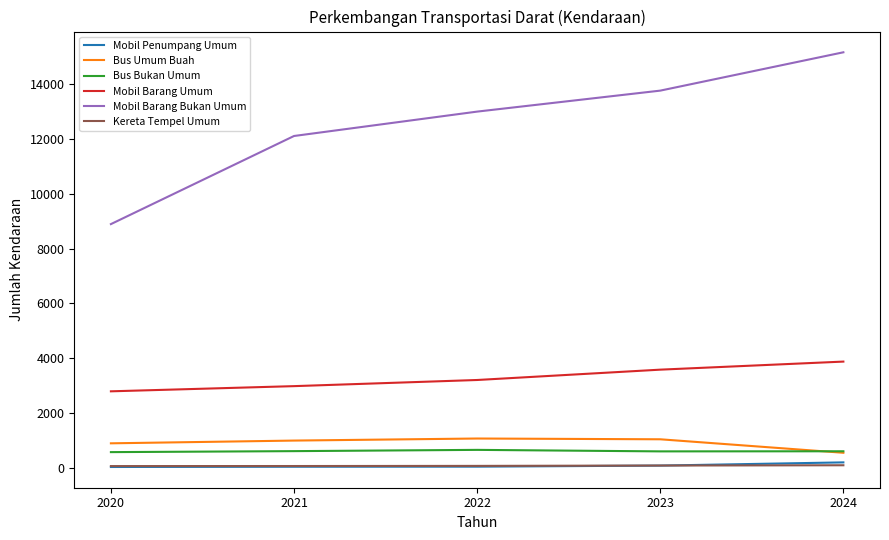

Between 2020 and 2022, which series saw the biggest shift?

Mobil Barang Bukan Umum